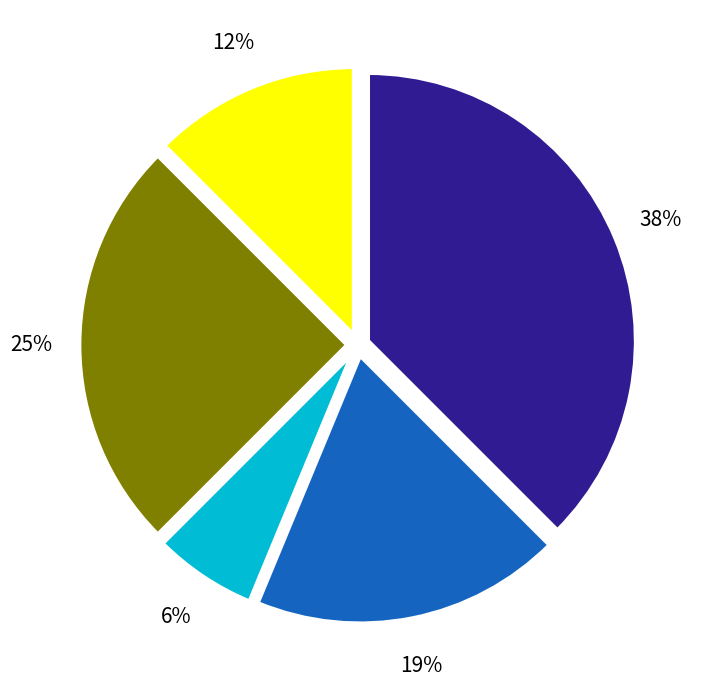

Is there a majority slice in this chart?

No